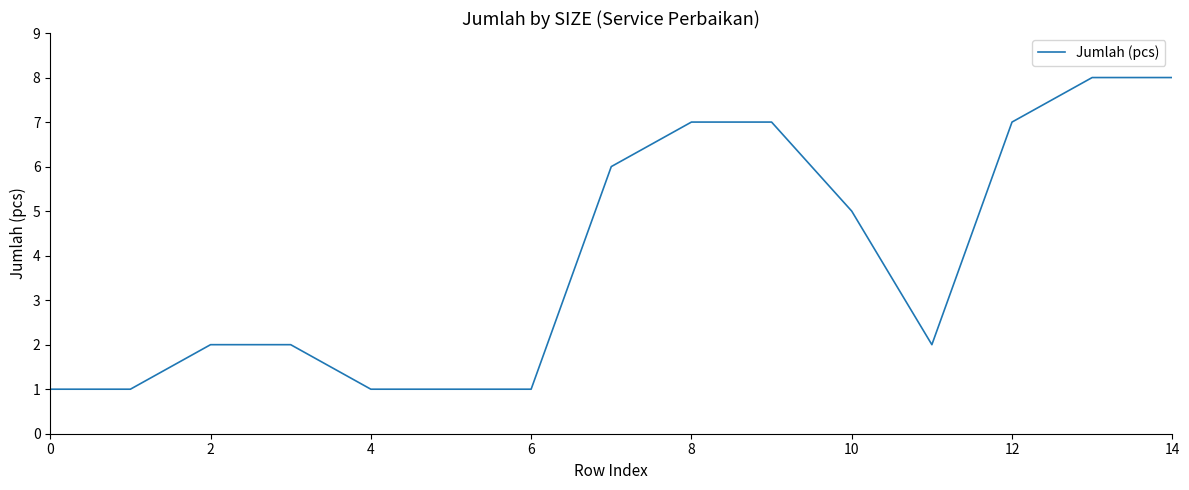

How many lines are shown in the chart?

1